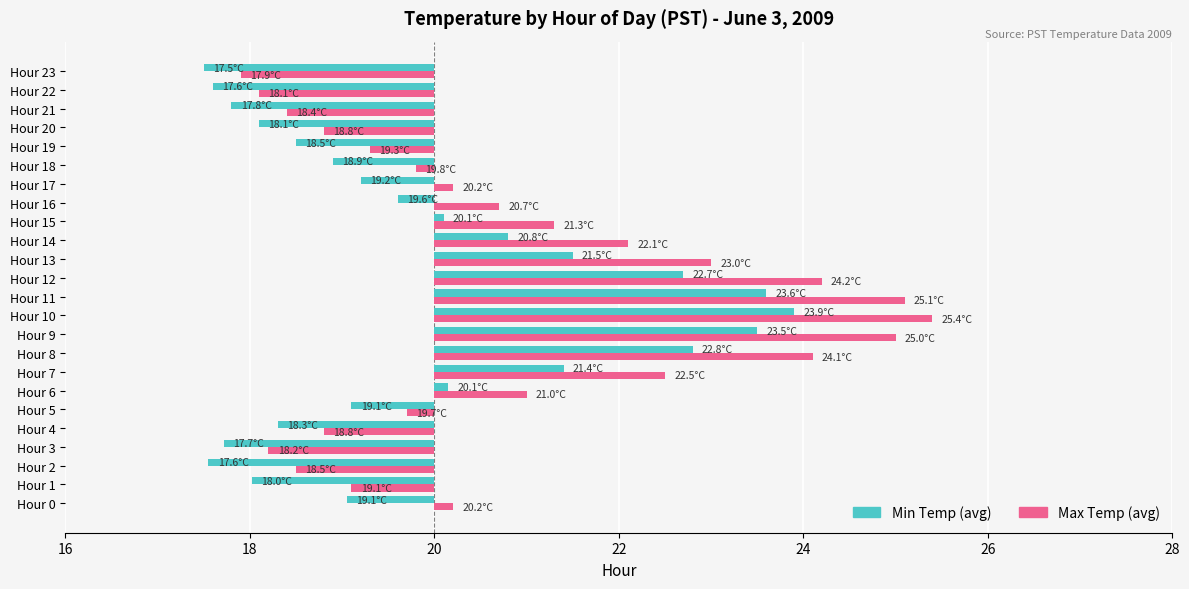

Which series changed the most between Hour 3 and Hour 13?

Max Temp (avg)